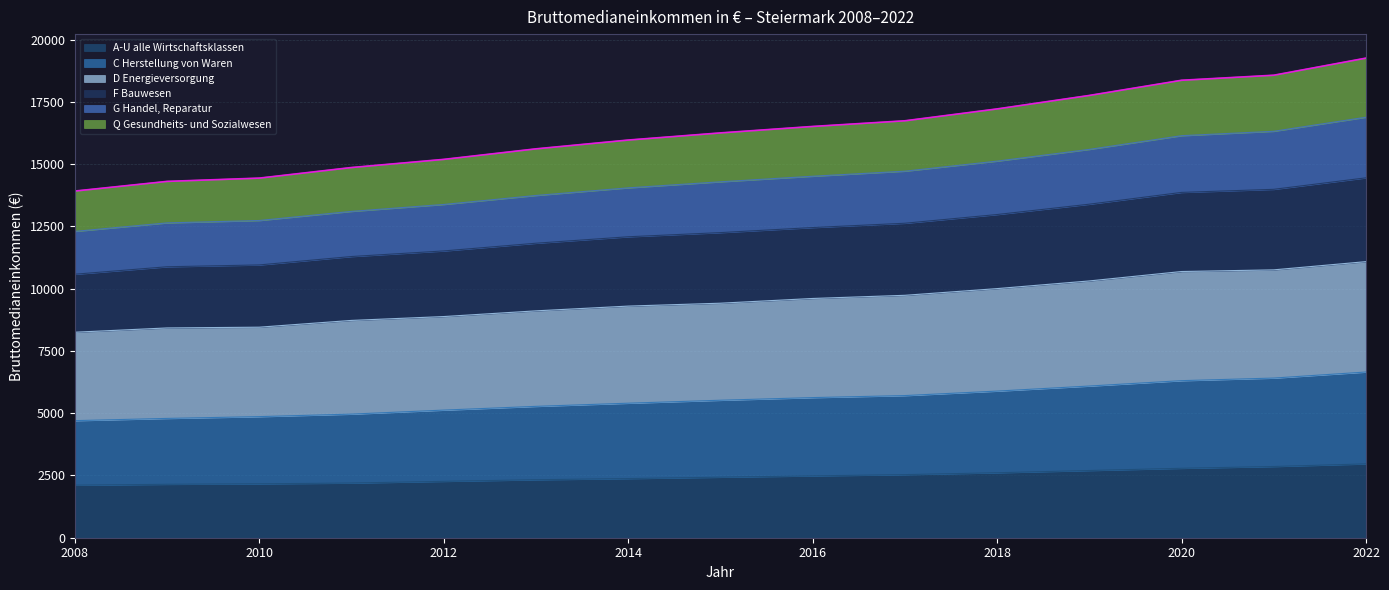

Does the chart have visible grid lines?

Yes